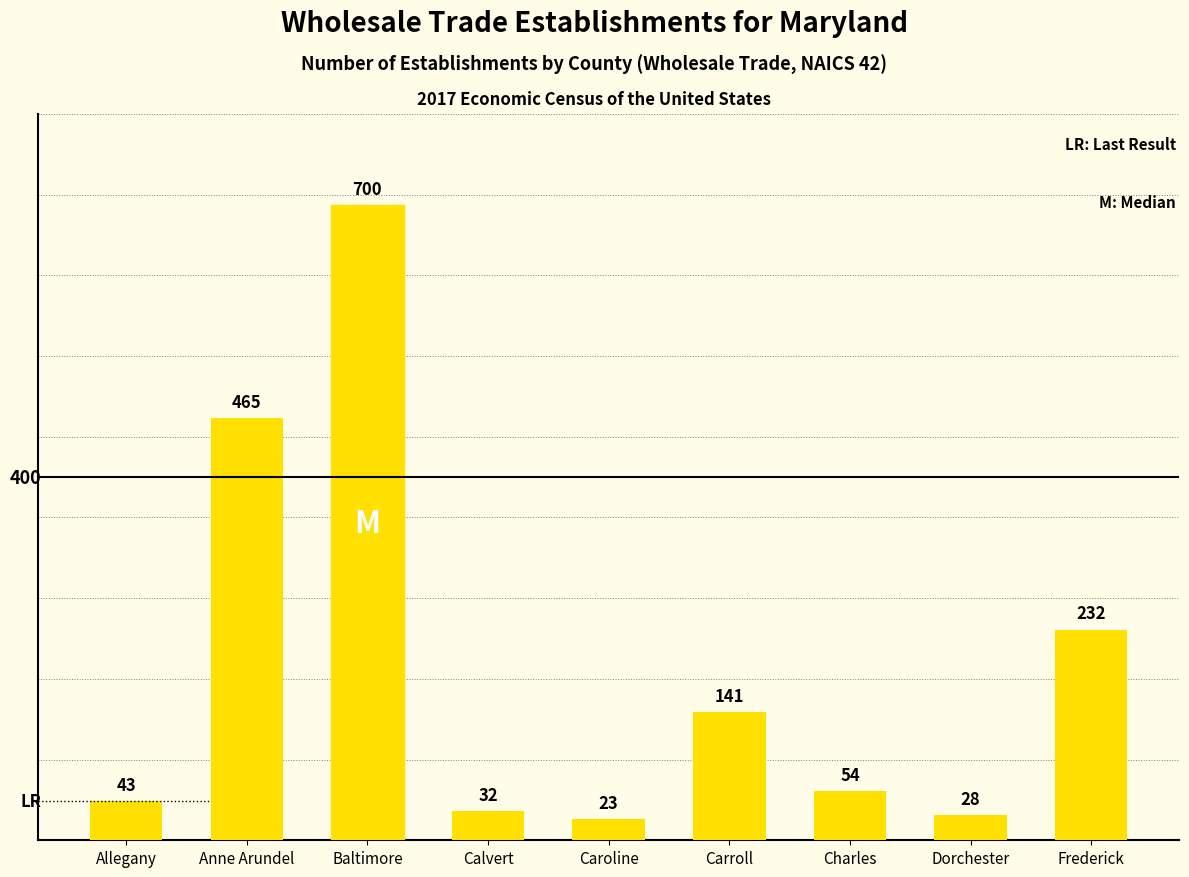

Does the chart contain stacked bars?

No